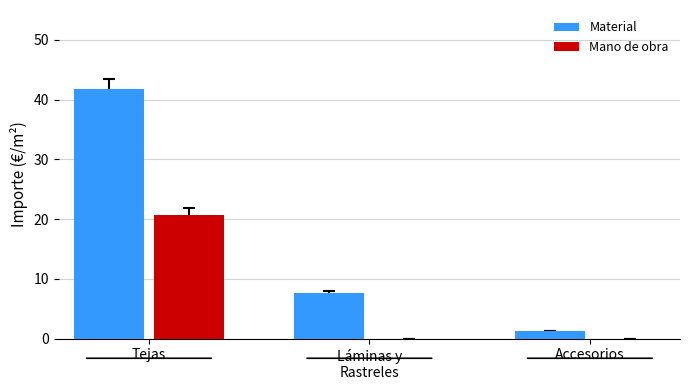

The value of Material at Tejas is 71.7. True or false?

False